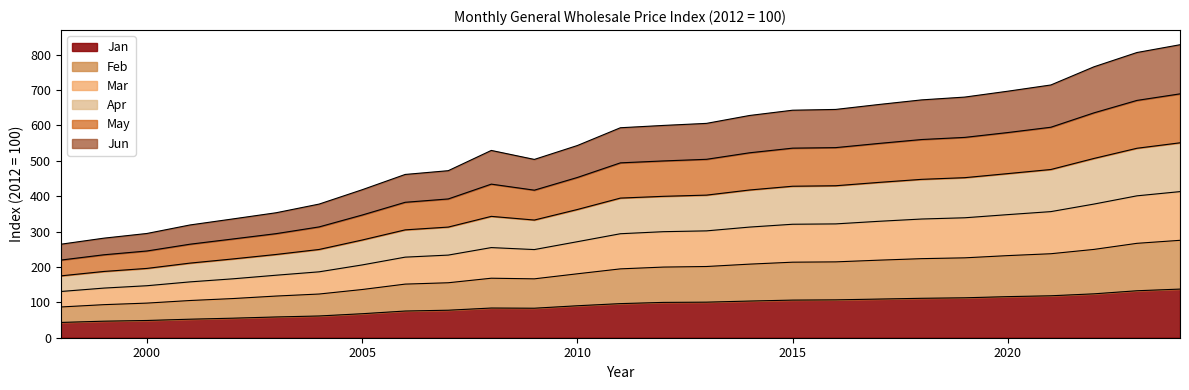

Where is the first local maximum for May?

2008